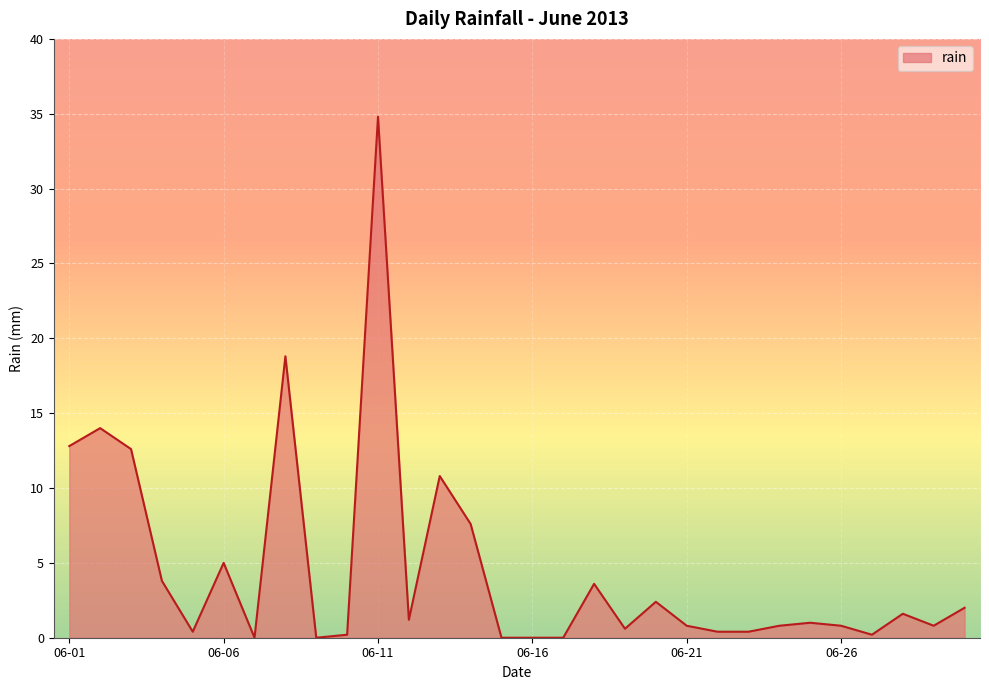

Is this an area chart (filled region under the line)?

Yes